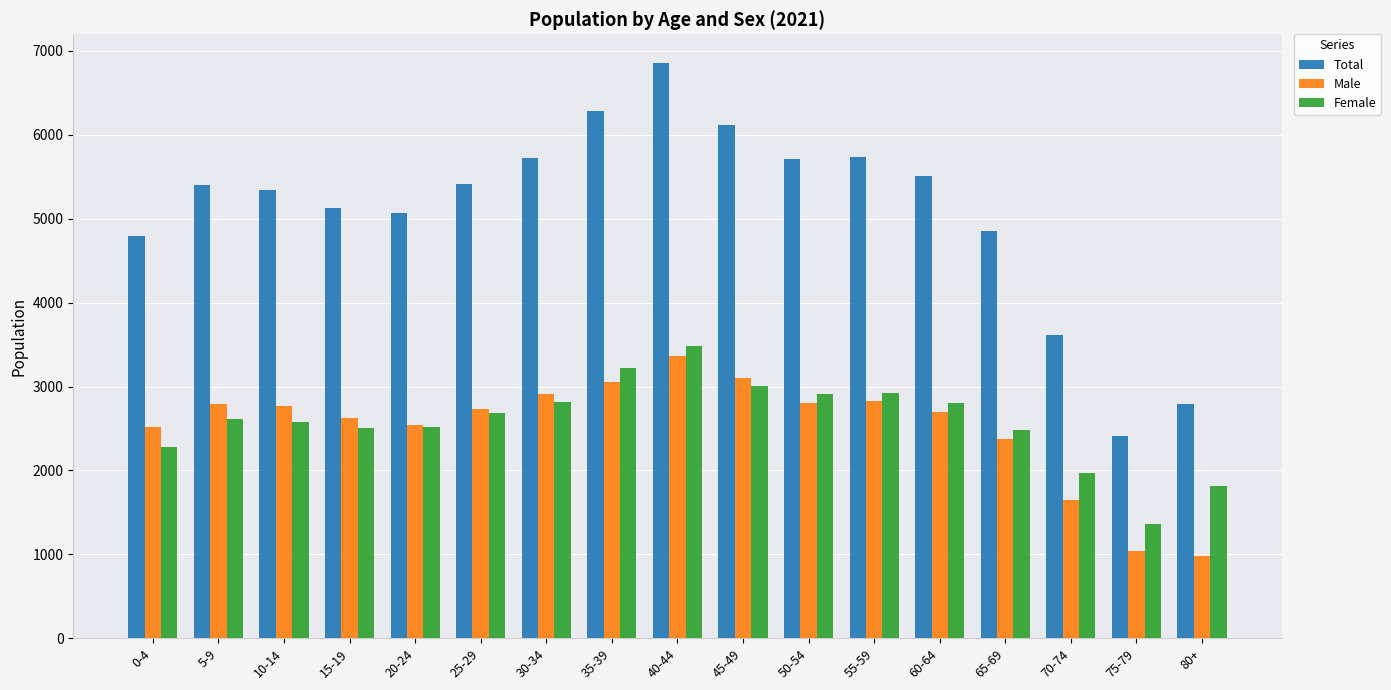

What is the difference between the second highest and minimum values in the Total series?

3875